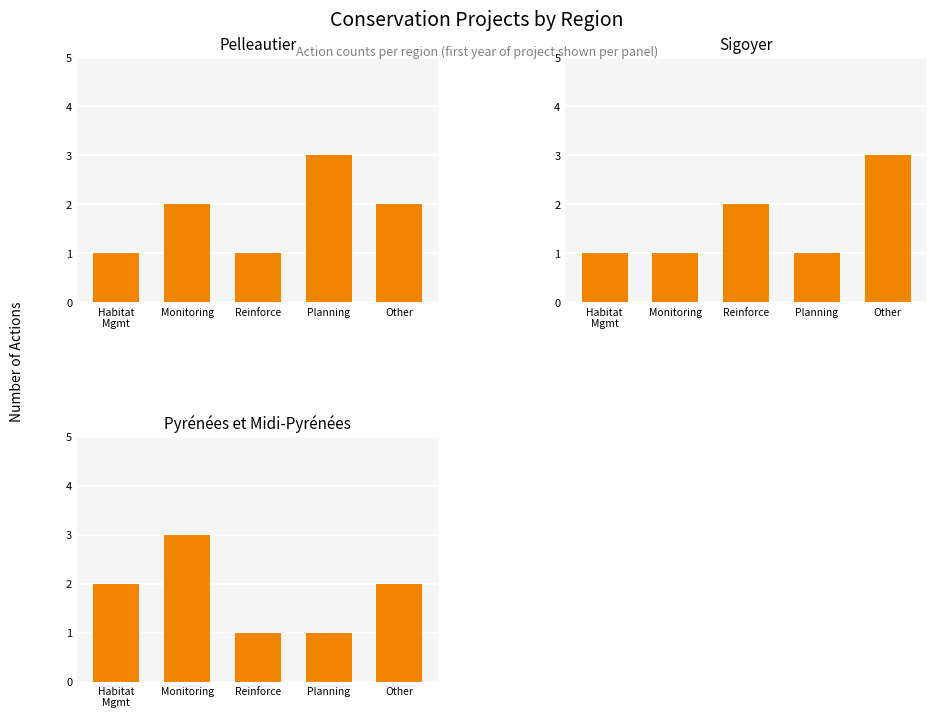

What is the average value of the Pelleautier series?

2